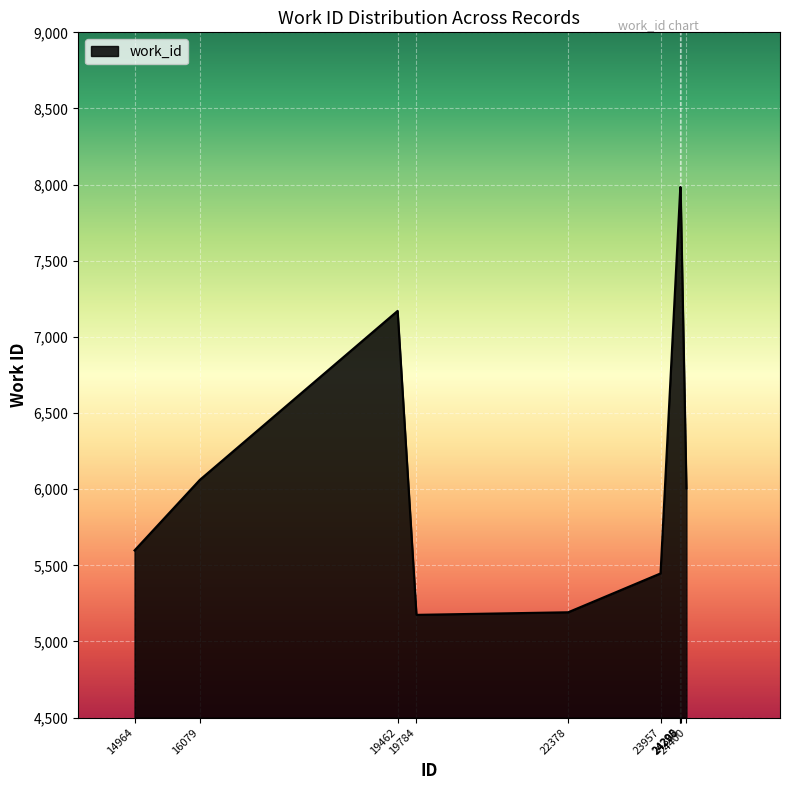

What is the greatest value displayed?

7984